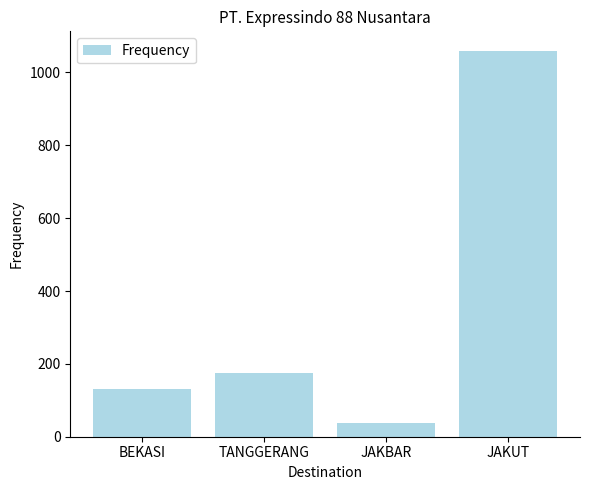

Between BEKASI and JAKUT, which is larger?

JAKUT